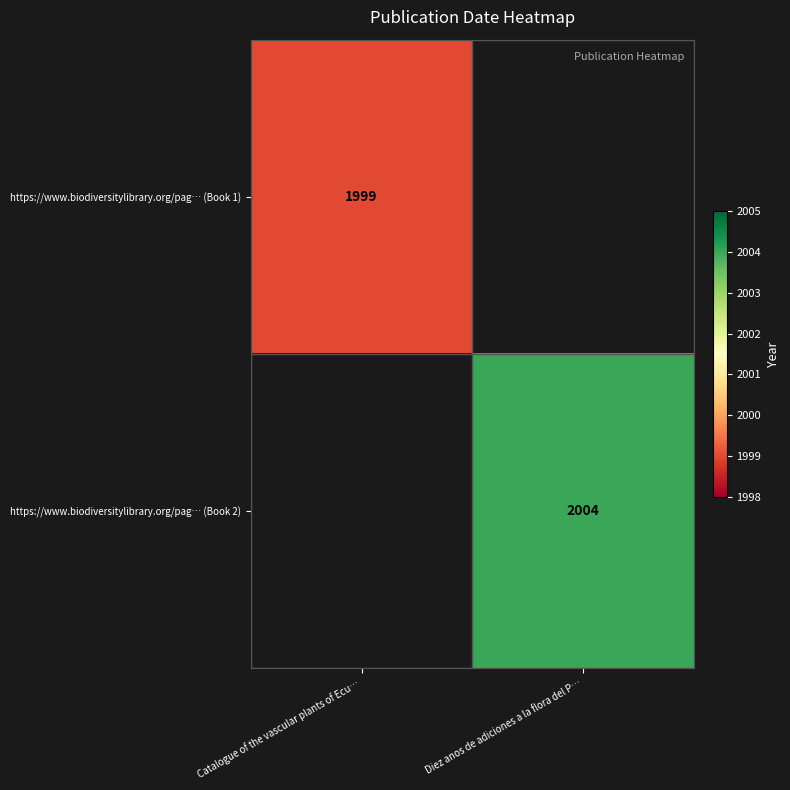

Is the value of https://www.biodiversitylibrary.org/pag… (Book 1) at Catalogue of the vascular plants of Ecu… greater than the value of https://www.biodiversitylibrary.org/pag… (Book 2) at Diez anos de adiciones a la flora del P…?

No